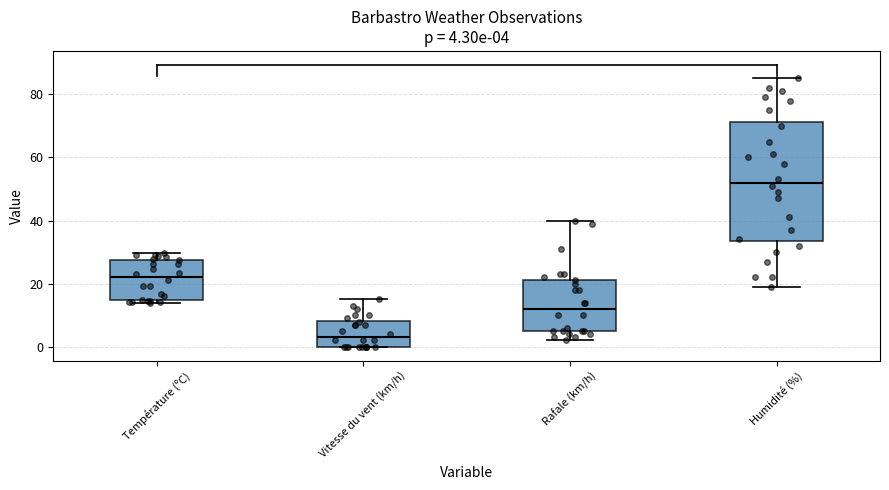

Which box is the tallest, from its lower edge to its upper edge?

Humidité (%)